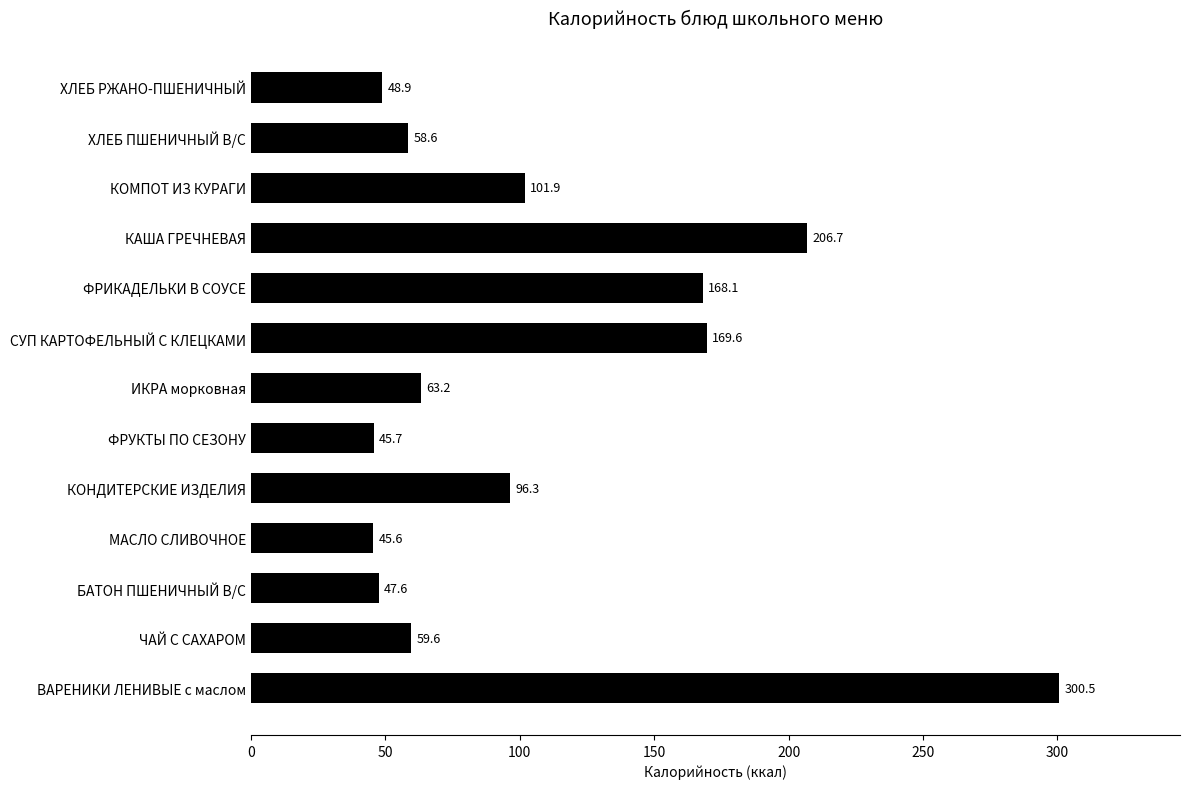

The chart shows a value of 89.3 at ЧАЙ С САХАРОМ. True or false?

False